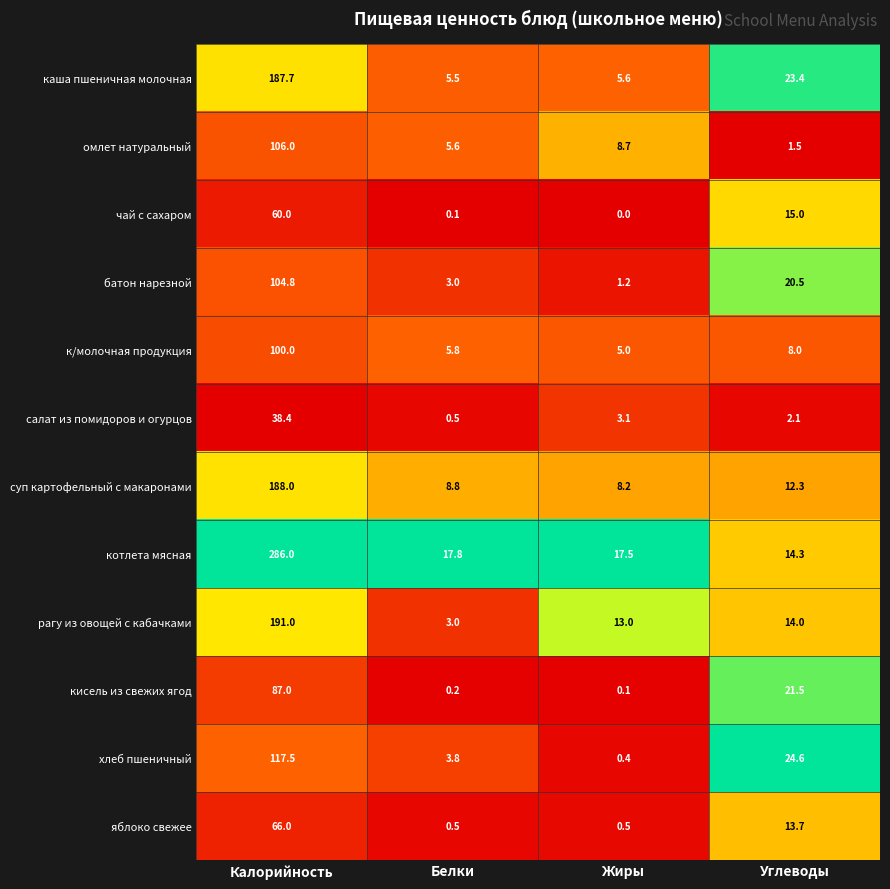

What is the approximate value of каша пшеничная молочная at Жиры?

5.6